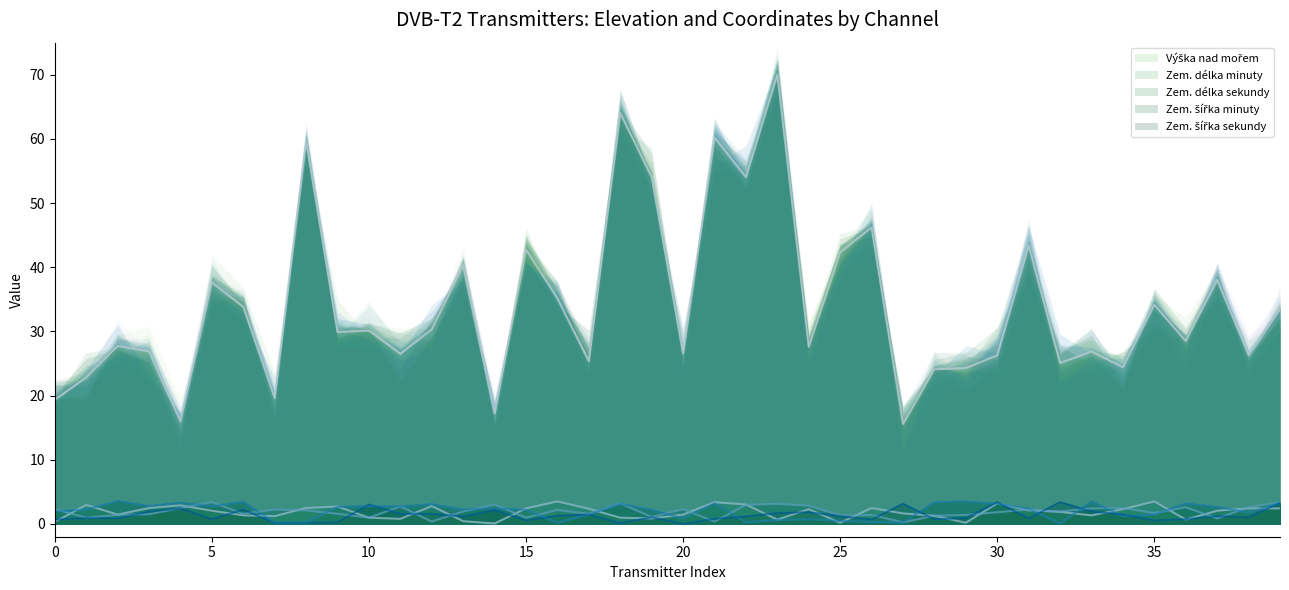

Where do Zem. délka sekundy and Zem. šířka sekundy first cross each other?

21 and 21